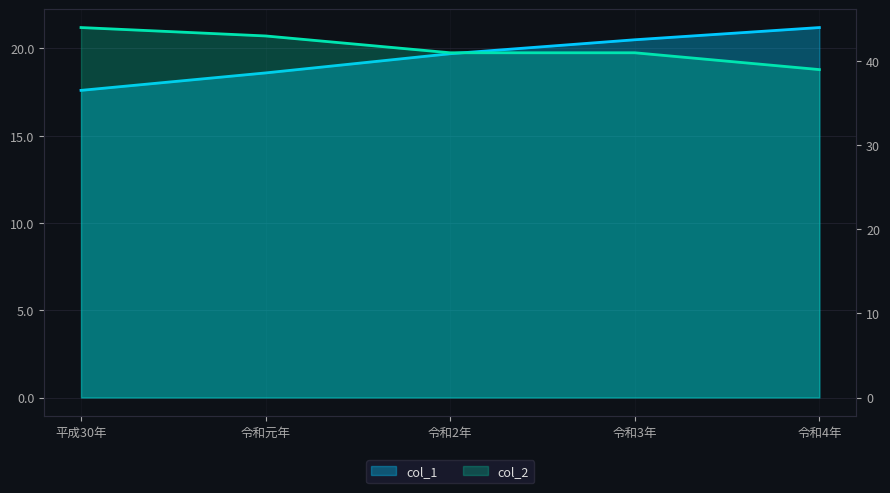

Is it true that col_1 equals 4.5 at 令和4年?

False